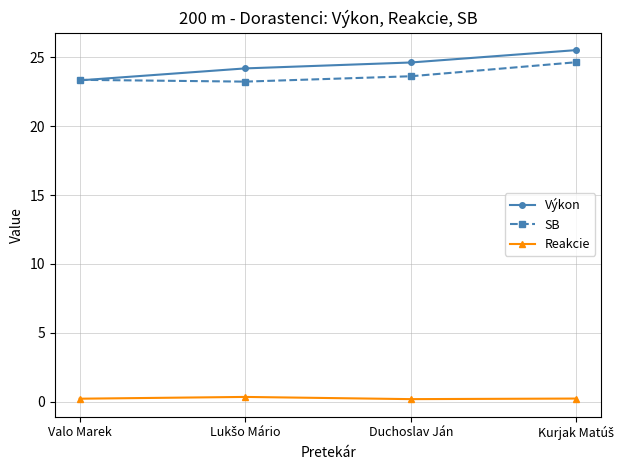

What is the sum of all Výkon values?

97.7